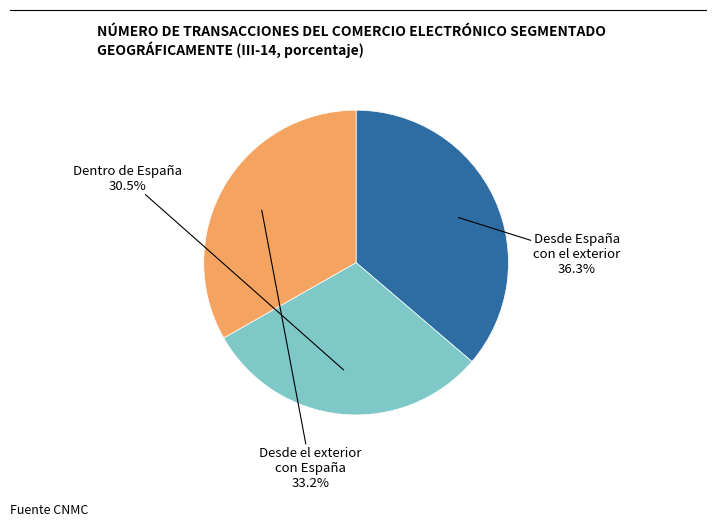

Is there a majority slice in this chart?

No